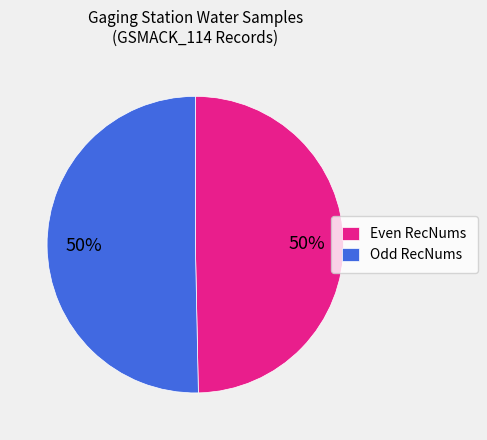

To the nearest percent, what is the average slice percentage?

50%